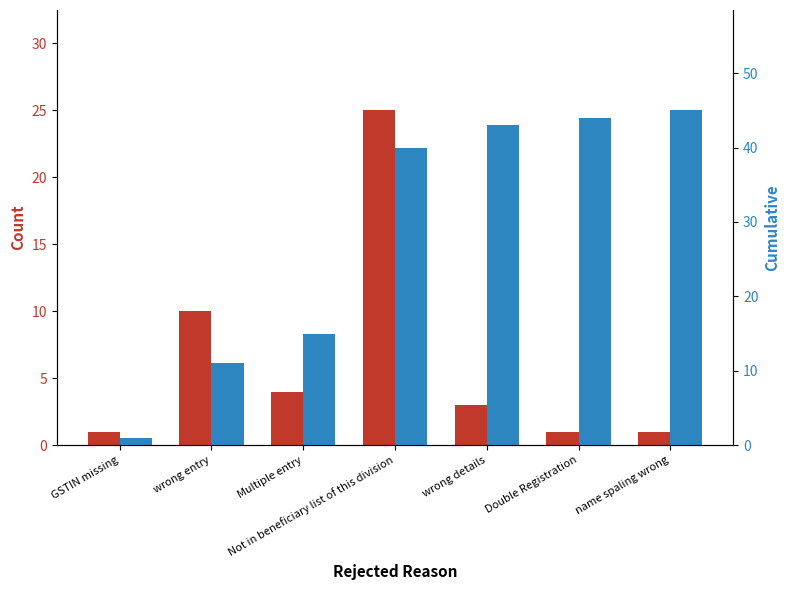

What are all the series names shown in the legend?

Count, Cumulative